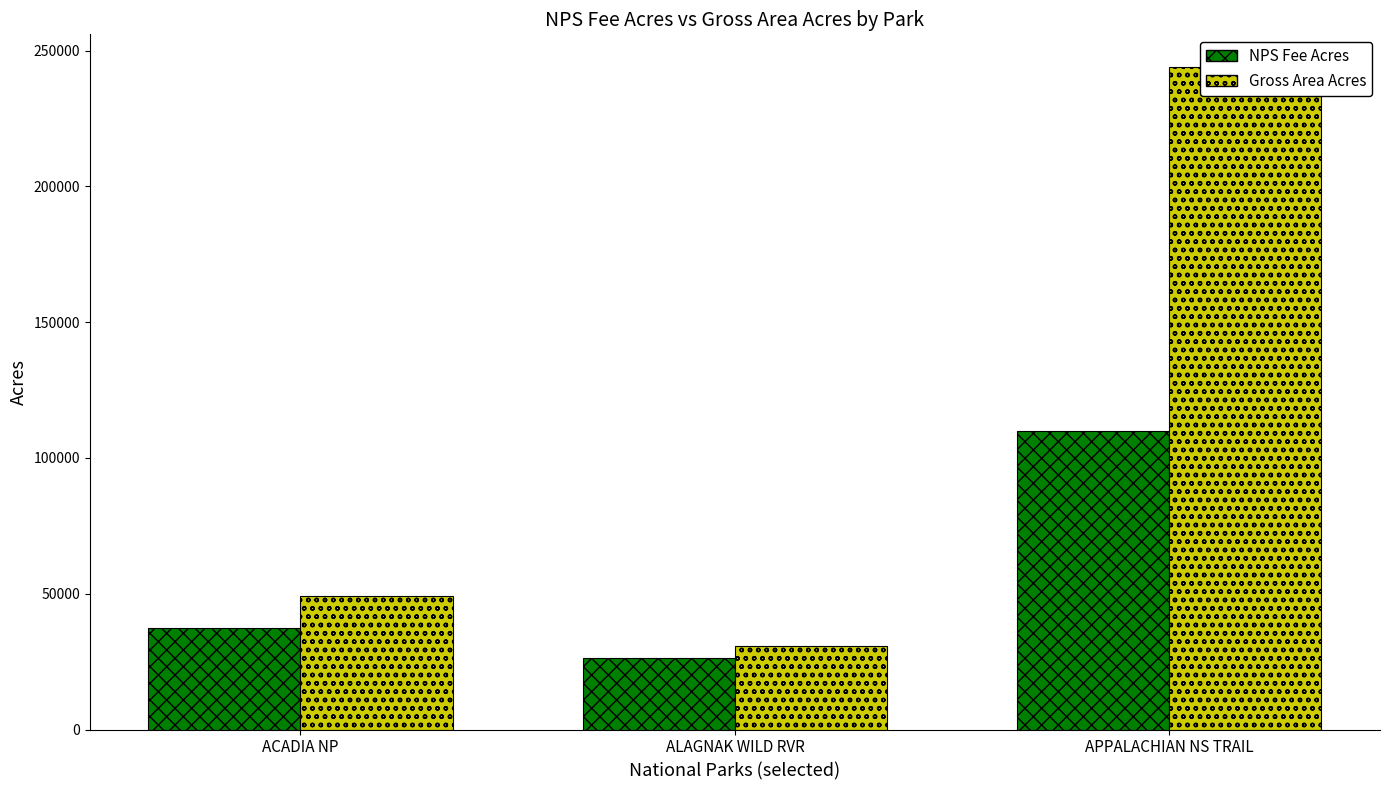

Reading right to left, what are all the values shown in this chart?

NPS Fee Acres: 110047.1	26417.8	37500.3
Gross Area Acres: 243801.3	30664.8	49076.7